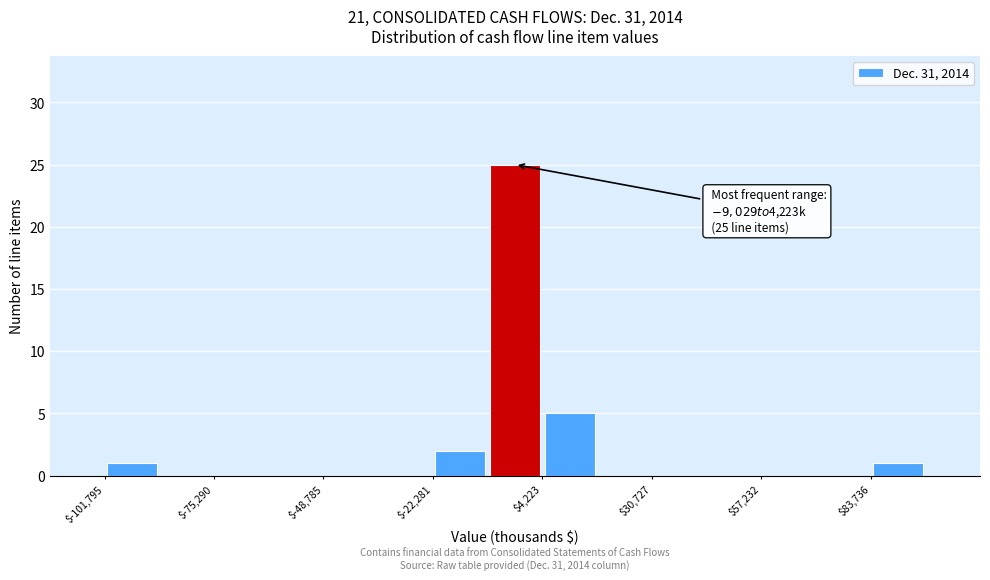

Read against the x-axis, roughly where is the centre of the tallest bar?

0